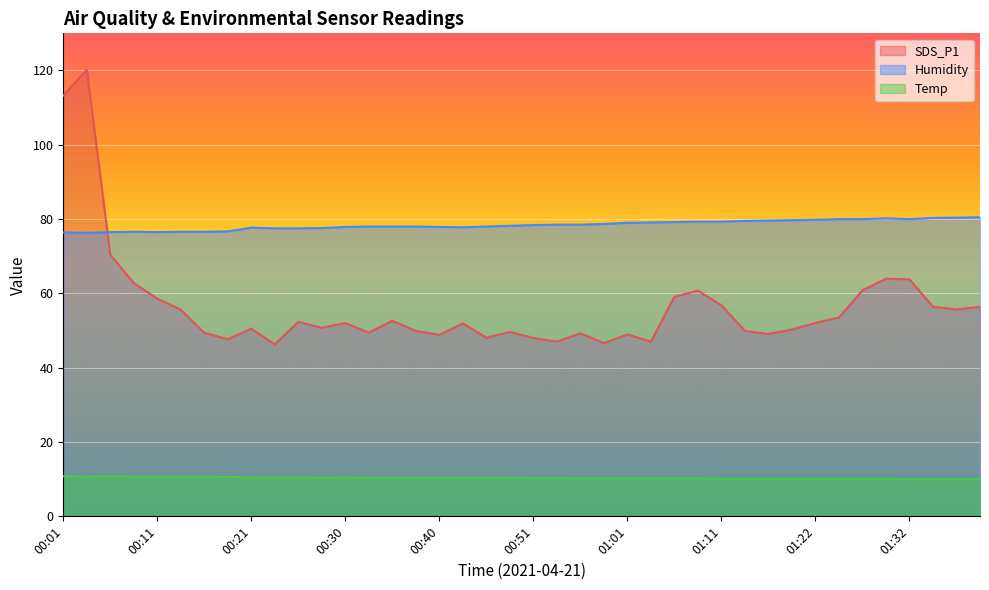

List the labels in order of SDS_P1 value, largest first.

00:03, 00:01, 00:06, 01:30, 01:32, 00:08, 01:27, 01:09, 01:06, 00:11, 01:11, 01:34, 01:40, 01:37, 00:13, 01:24, 00:35, 00:25, 01:22, 00:30, 00:43, 00:28, 00:21, 01:19, 00:38, 01:14, 00:48, 00:33, 00:15, 00:56, 01:16, 01:01, 00:40, 00:46, 00:51, 00:18, 00:53, 01:04, 00:59, 00:23